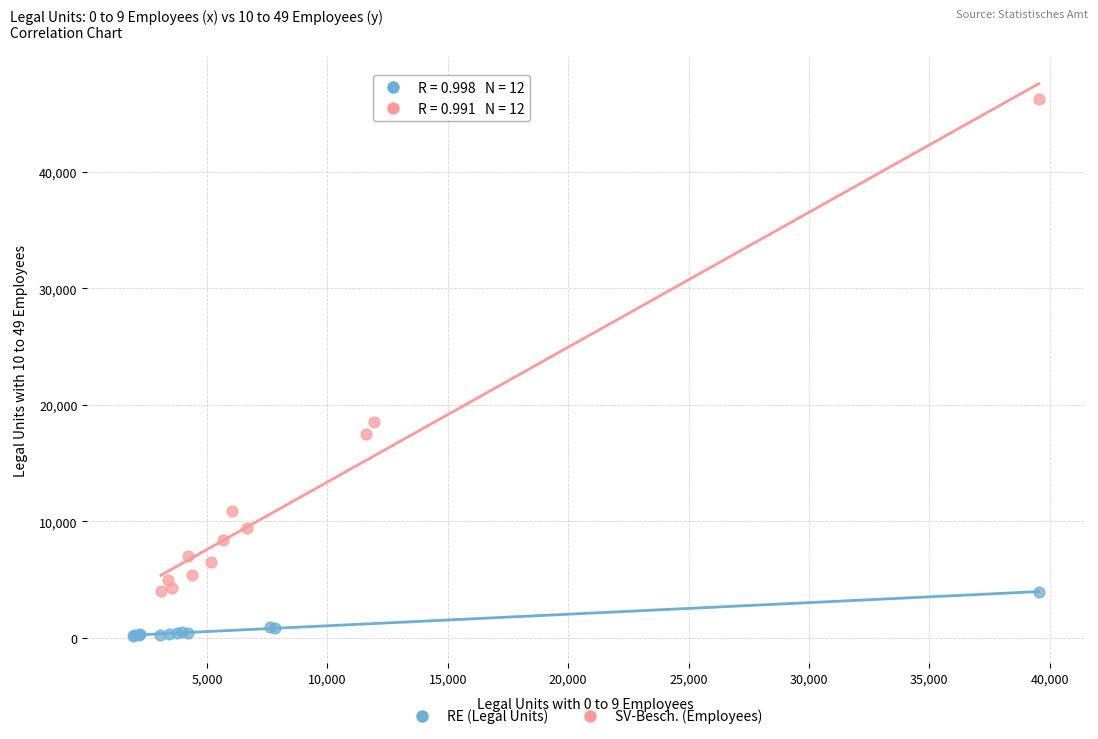

Which series contains the highest Y value?

SV-Besch. (Employees)